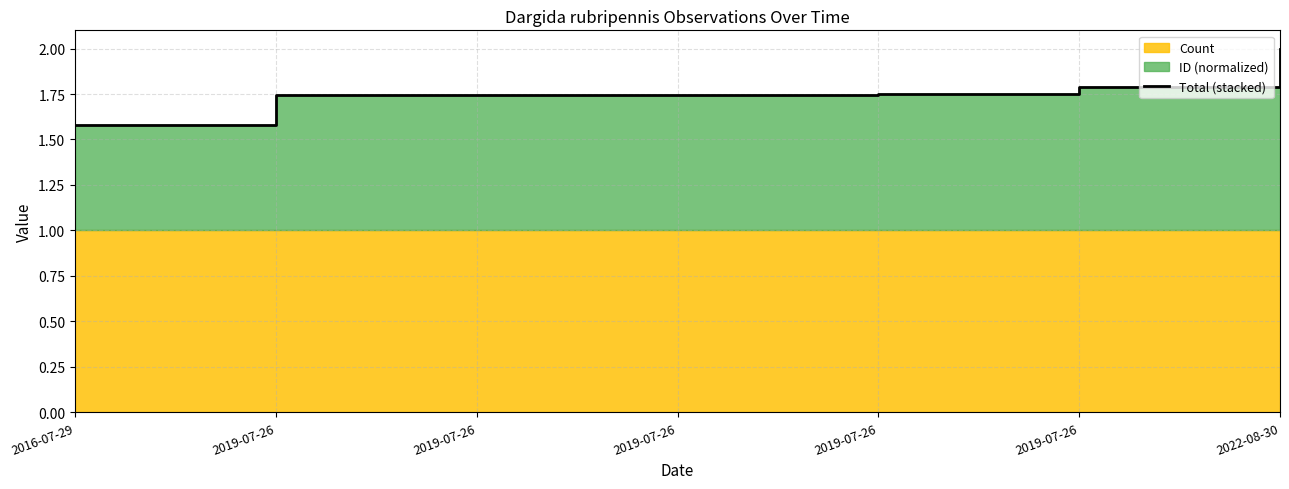

List the labels in order of value, smallest first.

2016-07-29, 2019-07-26, 2019-07-26, 2019-07-26, 2019-07-26, 2019-07-26, 2022-08-30